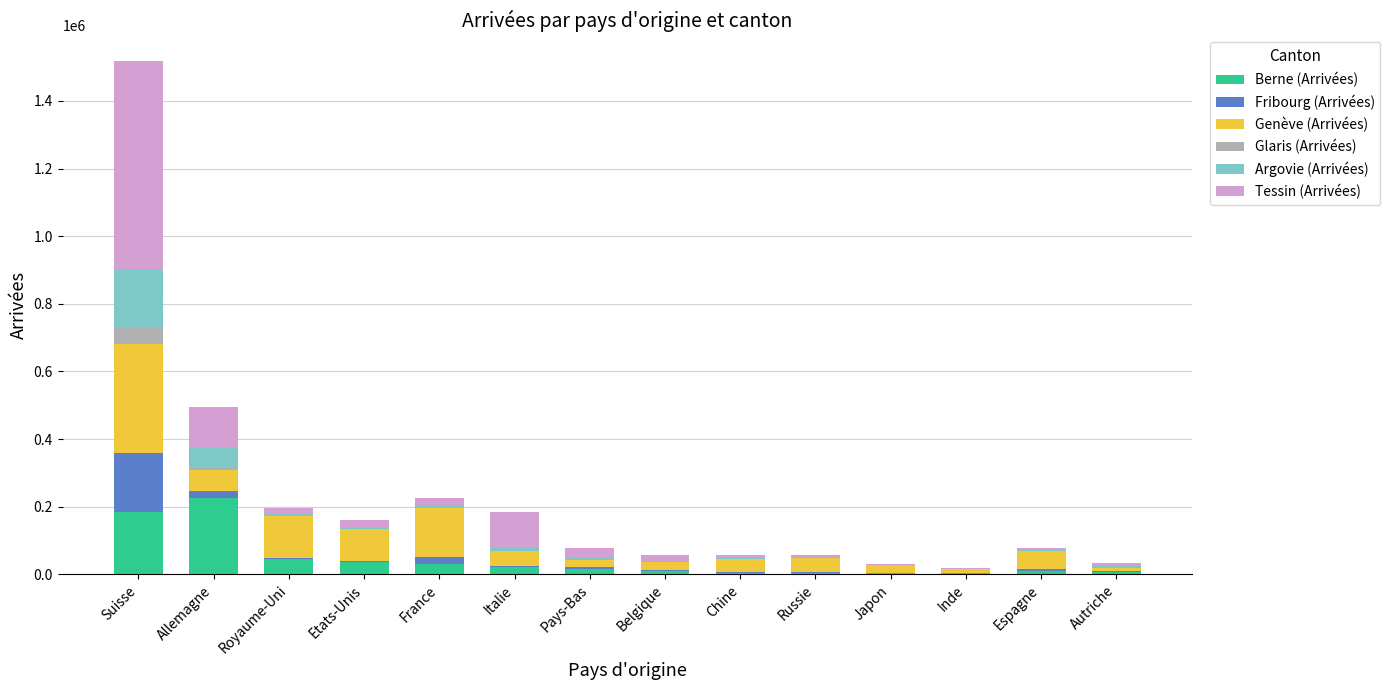

At which category is the sum across all series the highest?

Suisse